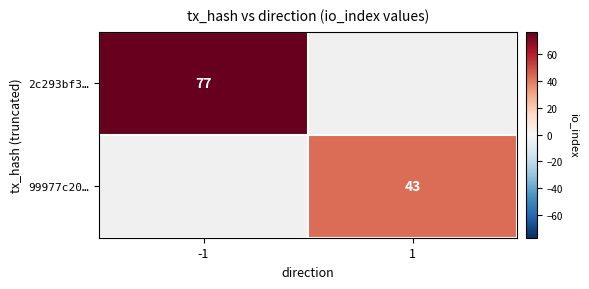

Is it true that 2c293bf3… equals 77 at -1?

True